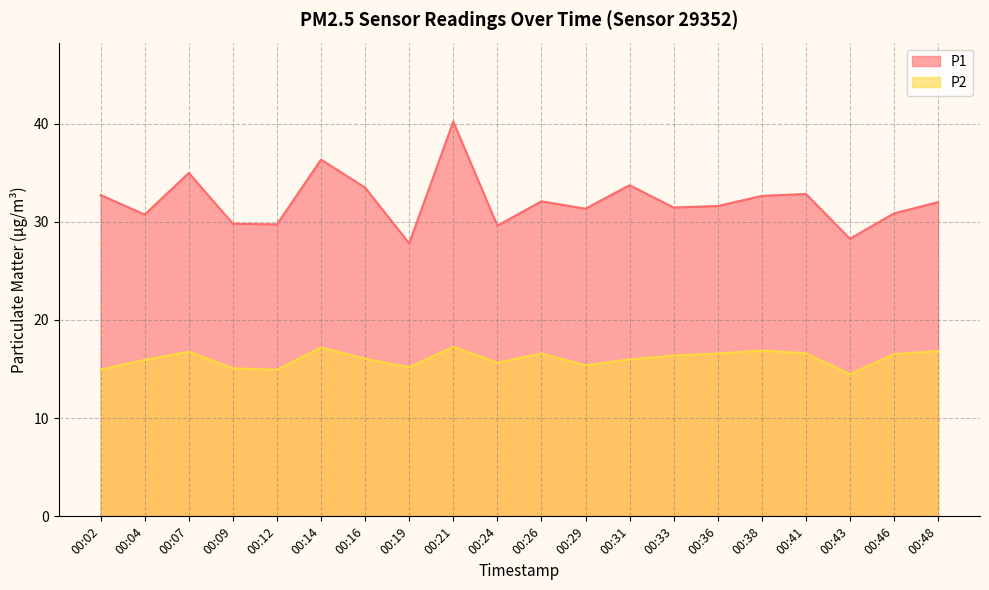

How many lines are shown in the chart?

2